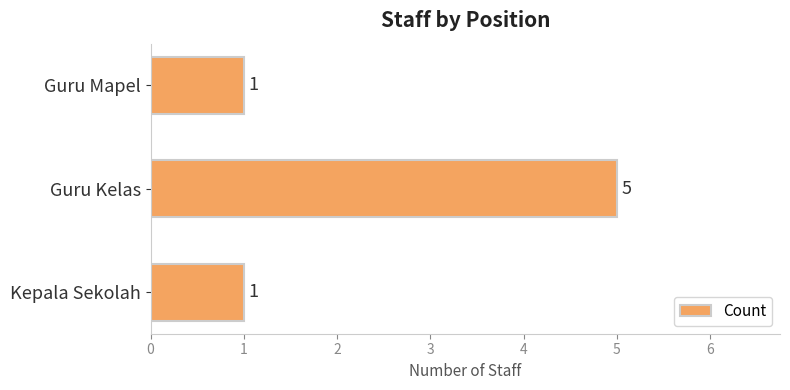

What is the change in value from Guru Kelas to Guru Mapel?

-4